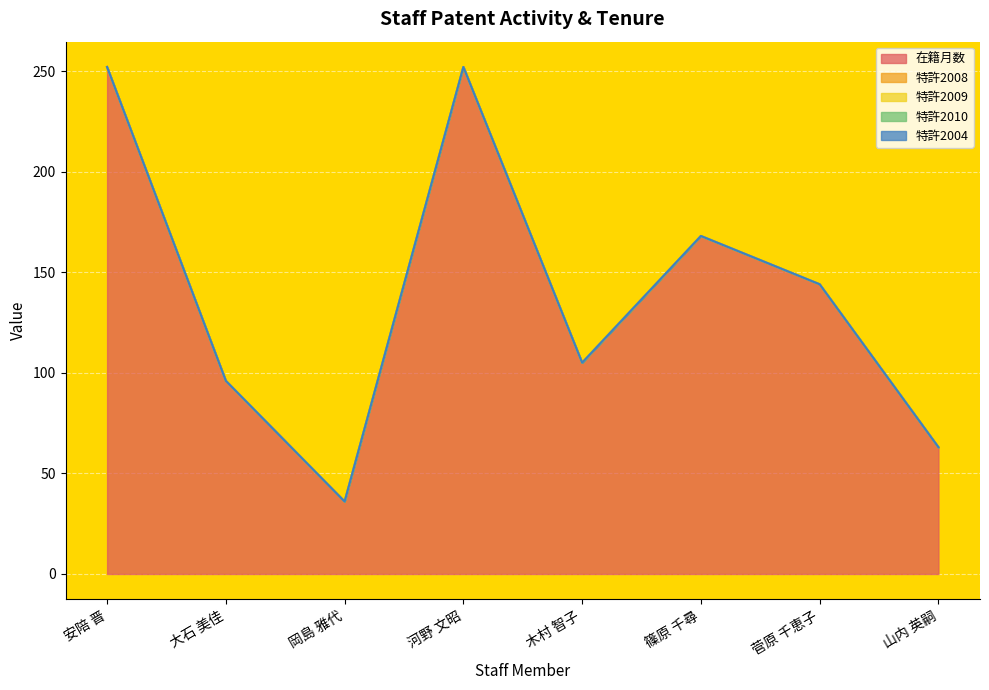

True or false: 特許2008 and 在籍月数 intersect in this chart.

False